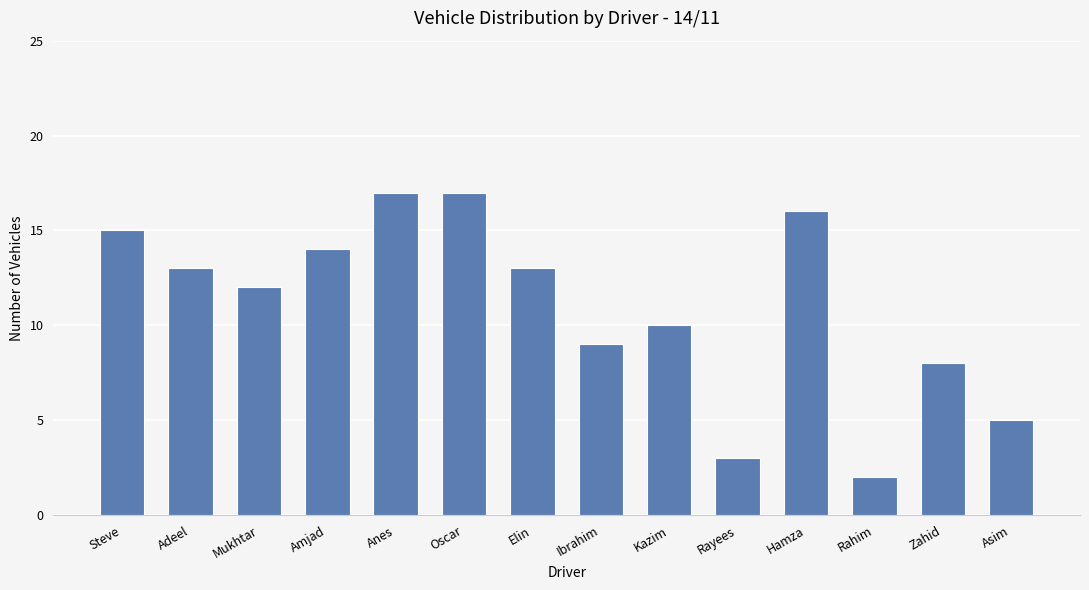

What is the sum of the values at Elin and Mukhtar?

25